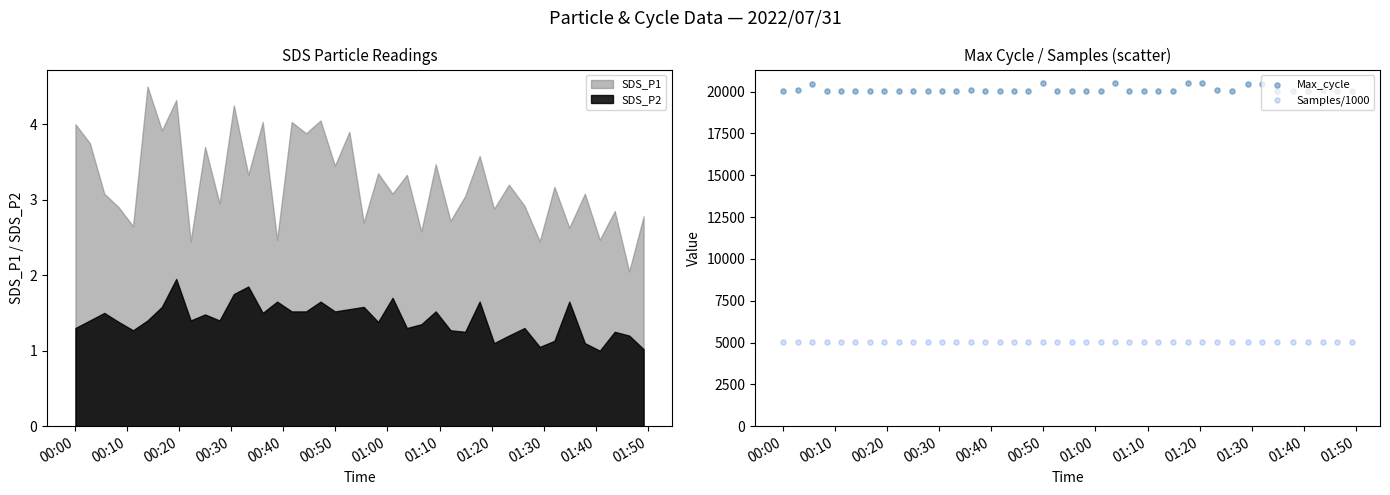

Which series reaches the minimum Y coordinate?

Samples/1000